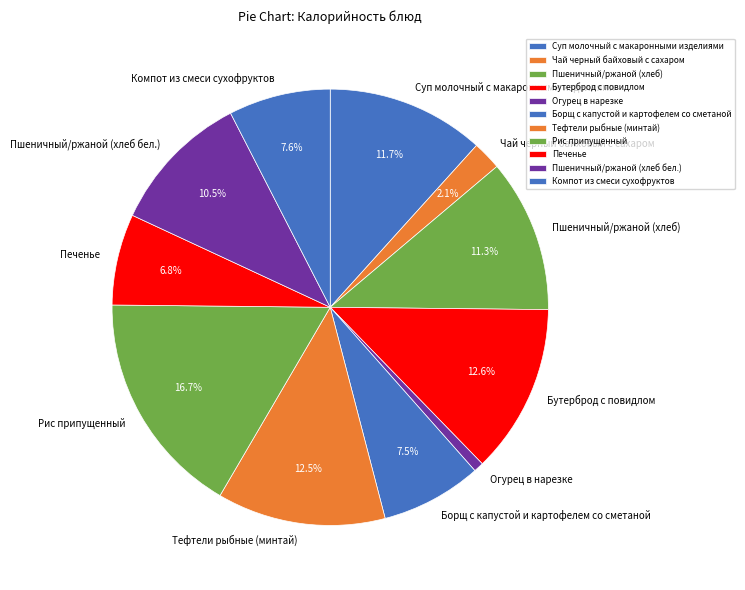

Is there a majority slice in this chart?

No